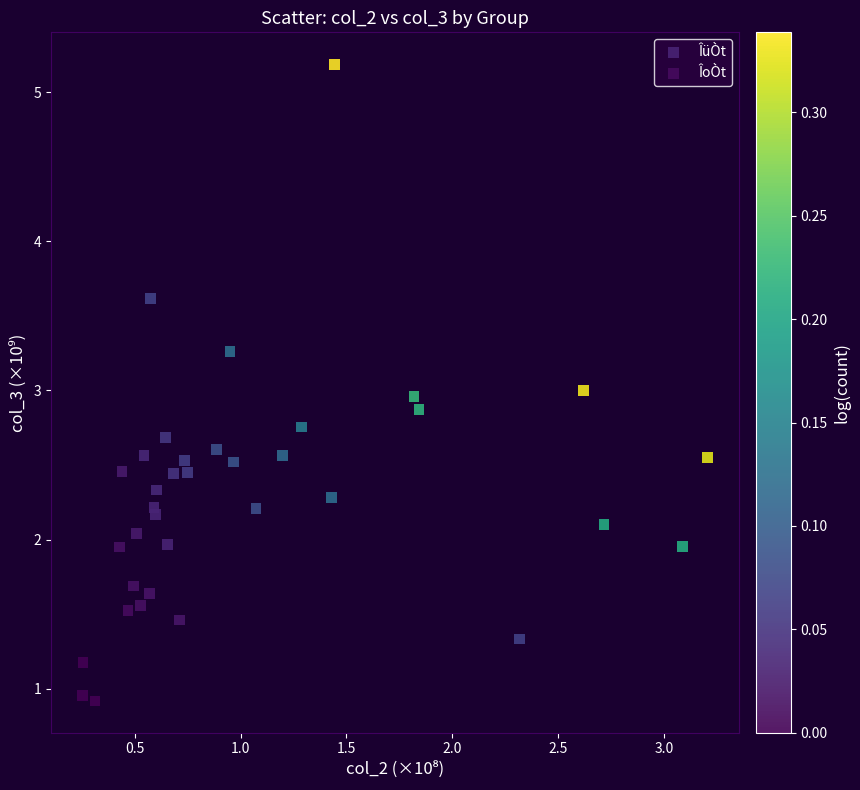

Which series reaches the maximum Y coordinate?

ÎoÒt